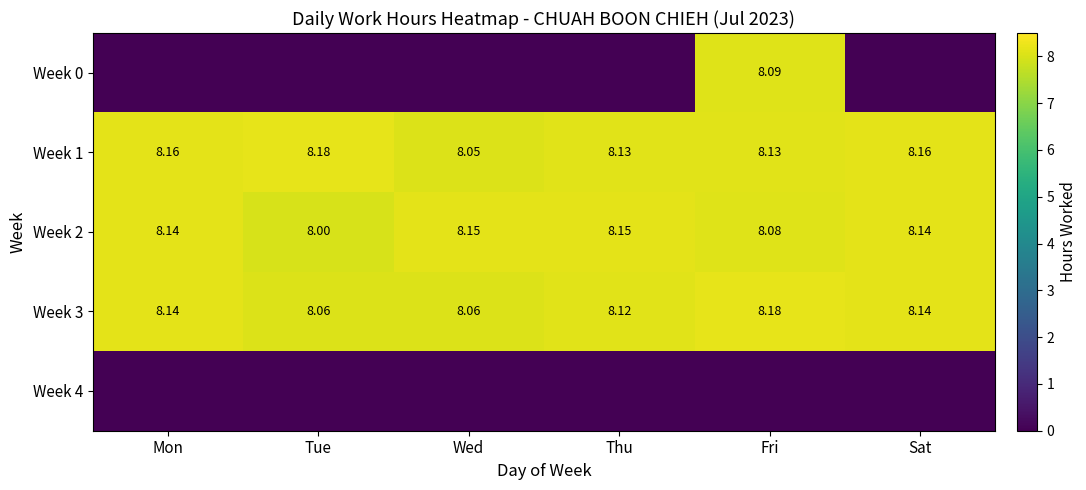

At which label is Week 2 closest to 8?

Tue